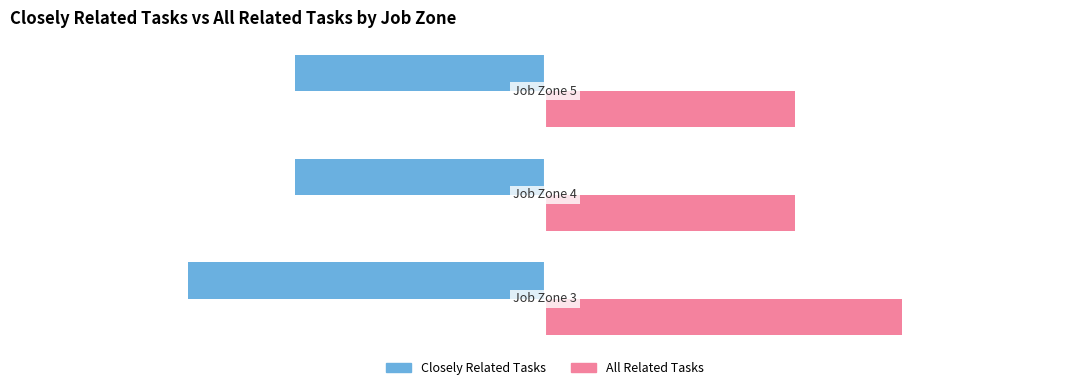

What are all the series names shown in the legend?

Closely Related Tasks, All Related Tasks